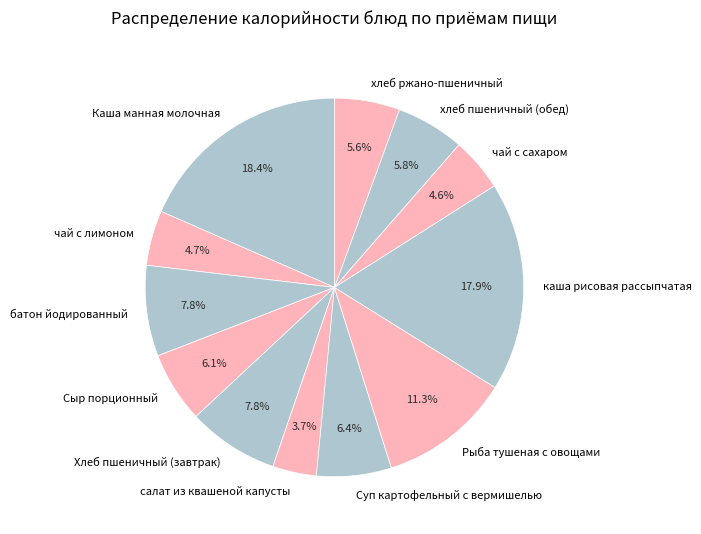

To the nearest percent, what is the difference between the largest and smallest slice percentages?

15%